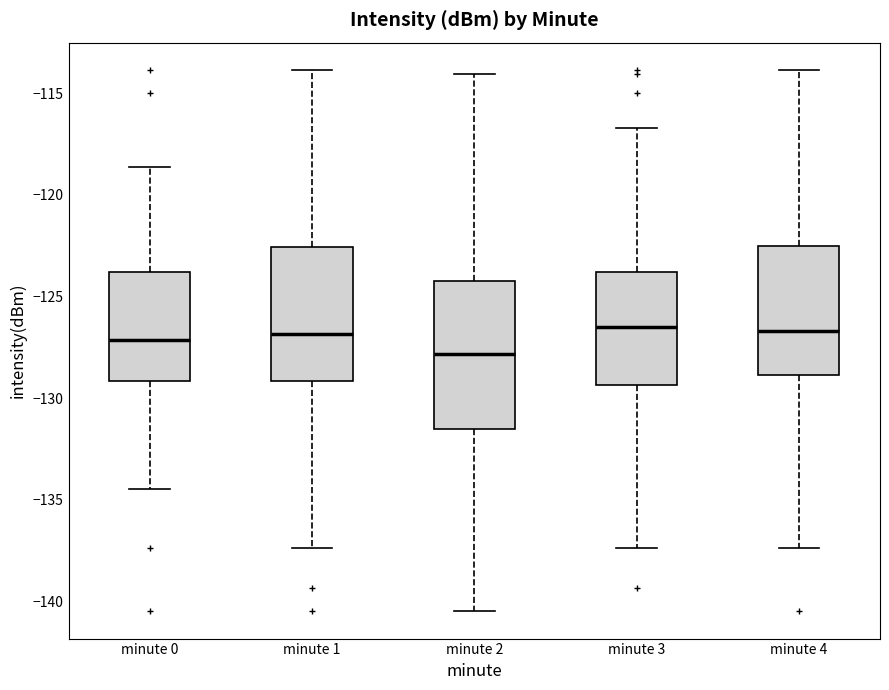

Which box's median line is the lowest?

minute 2